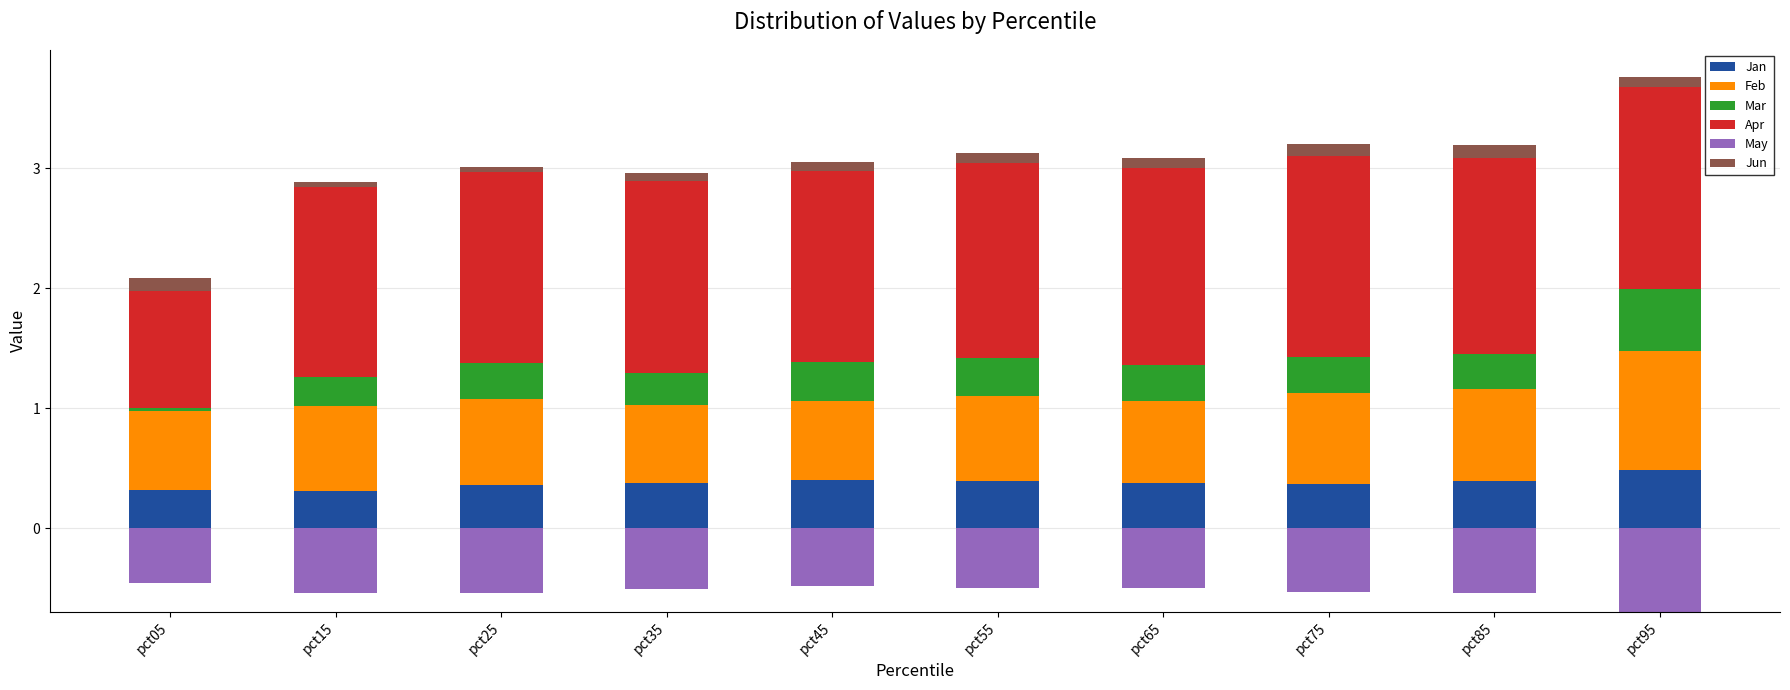

How many series are shown in this chart?

6